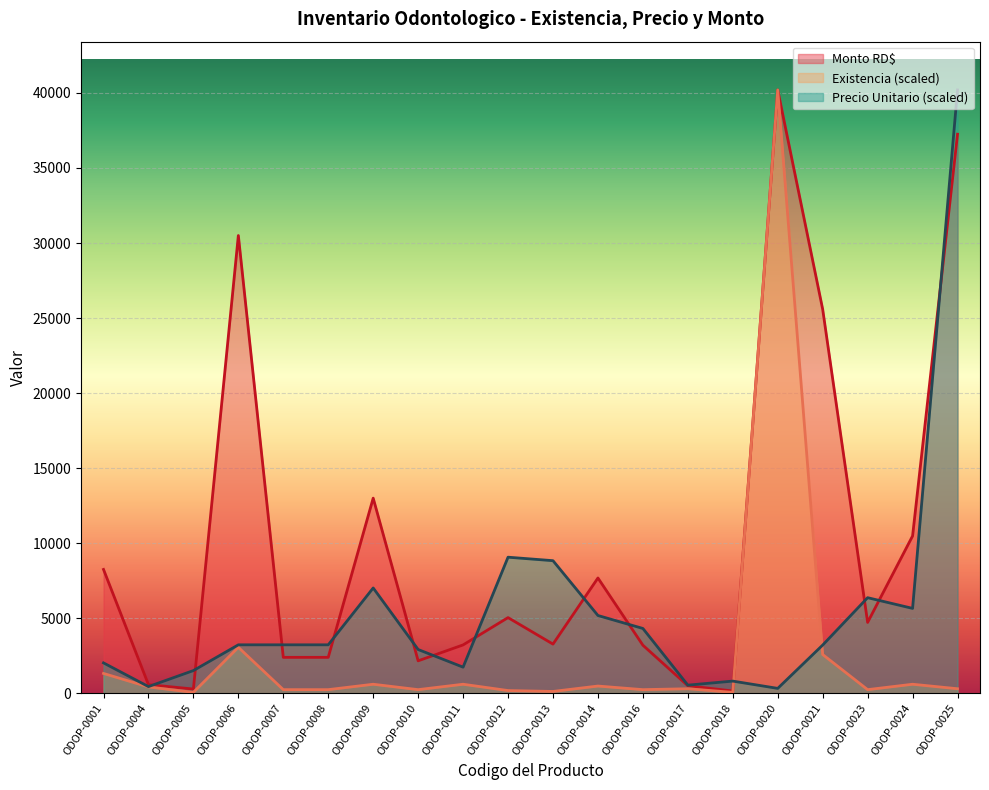

Is it true that Monto RD$ equals 8250.0 at ODOP-0001?

True